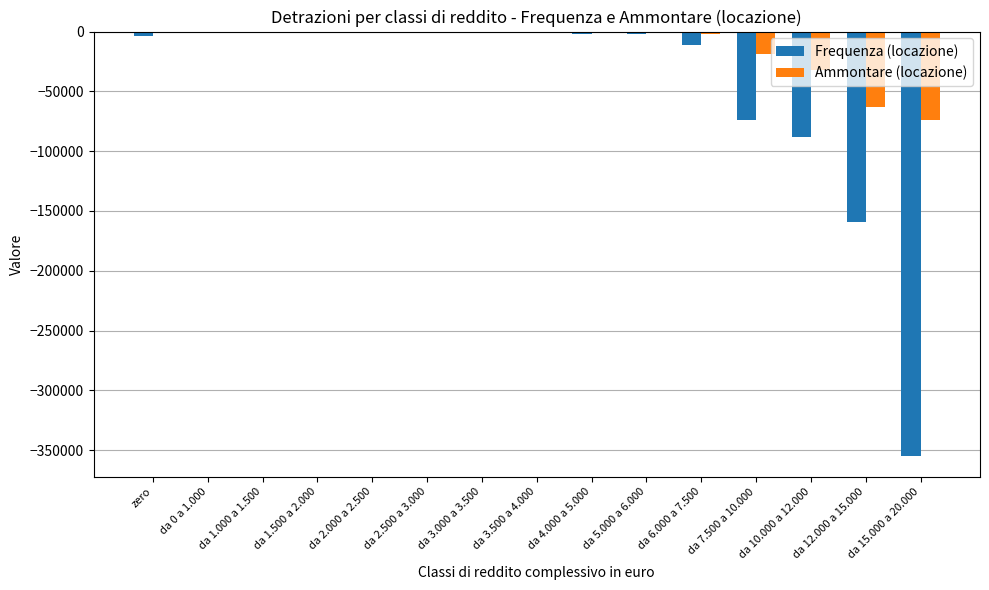

How many distinct data groups are displayed?

2